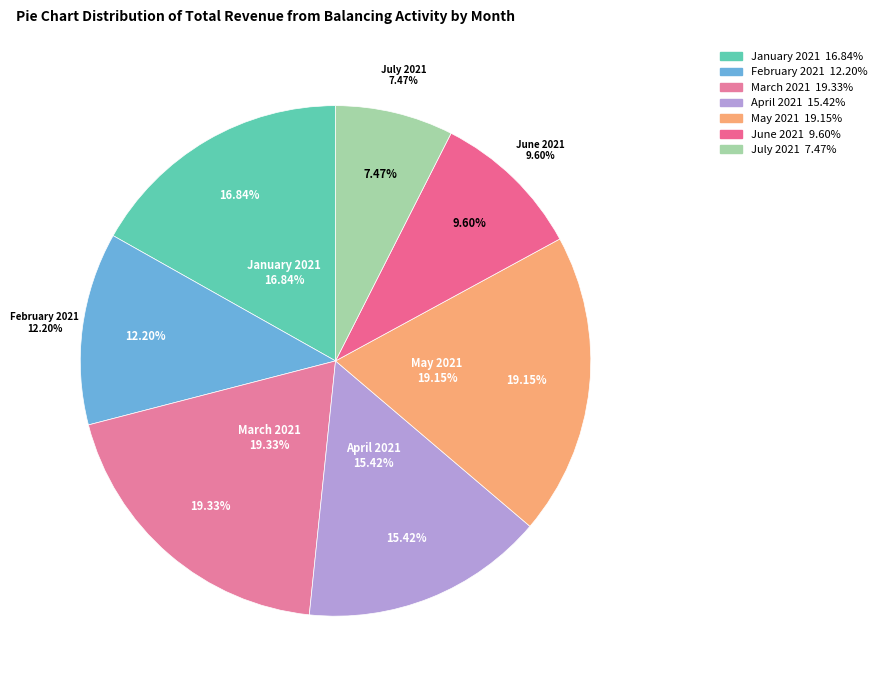

What is the smallest slice in the pie chart?

July 2021